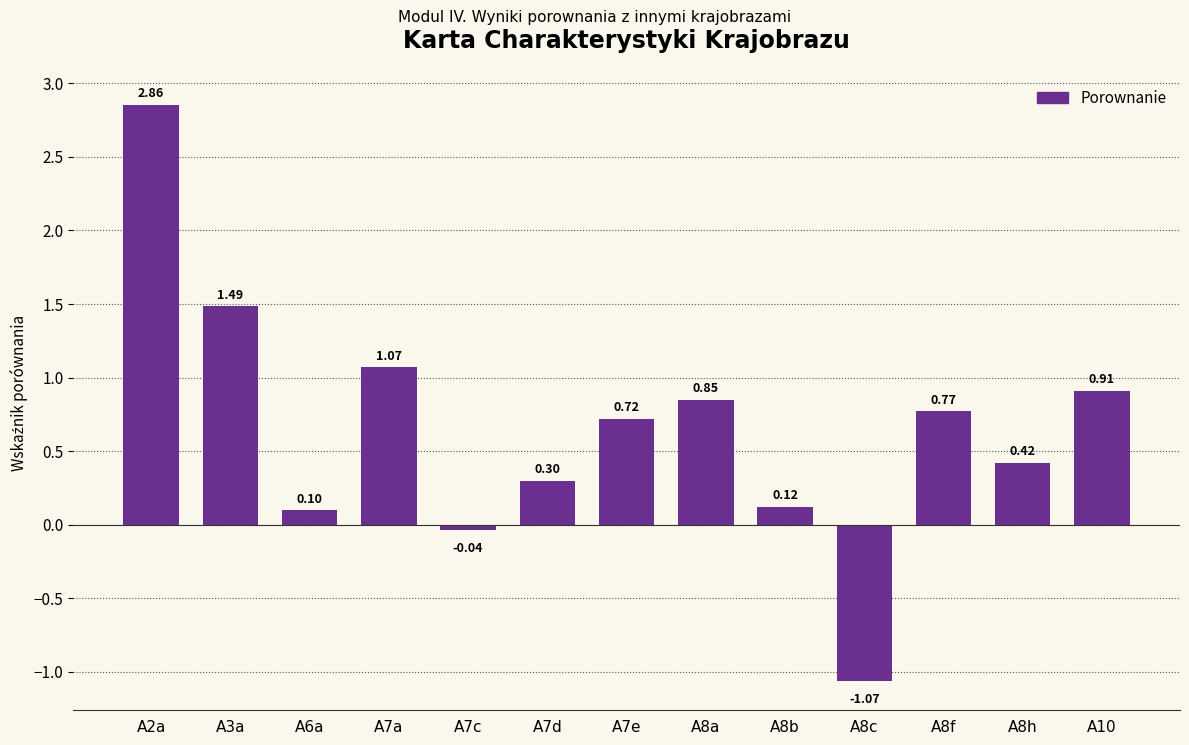

At which label is the value closest to 0?

A7c